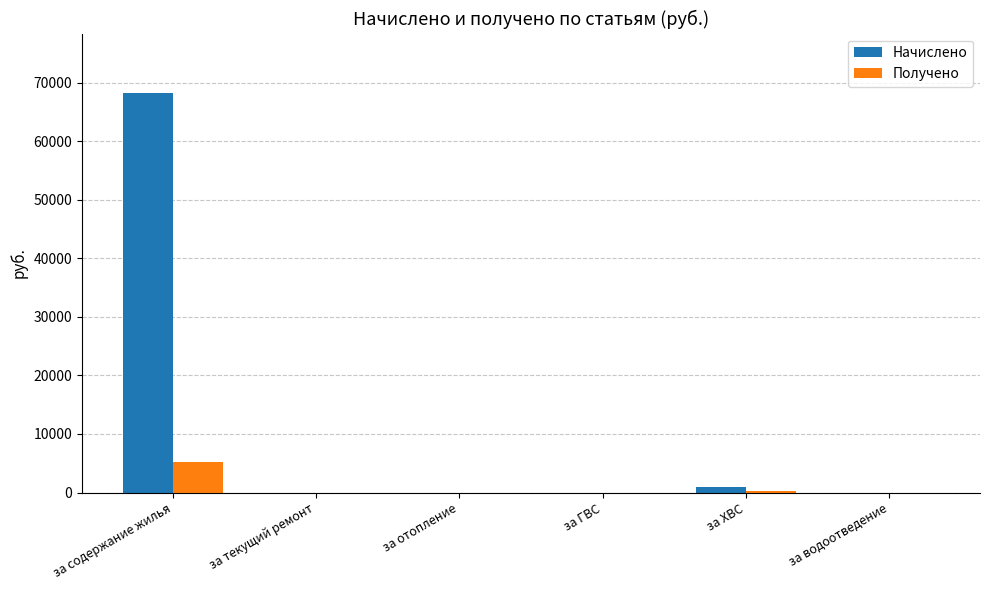

How many values in the Получено series exceed 0?

2